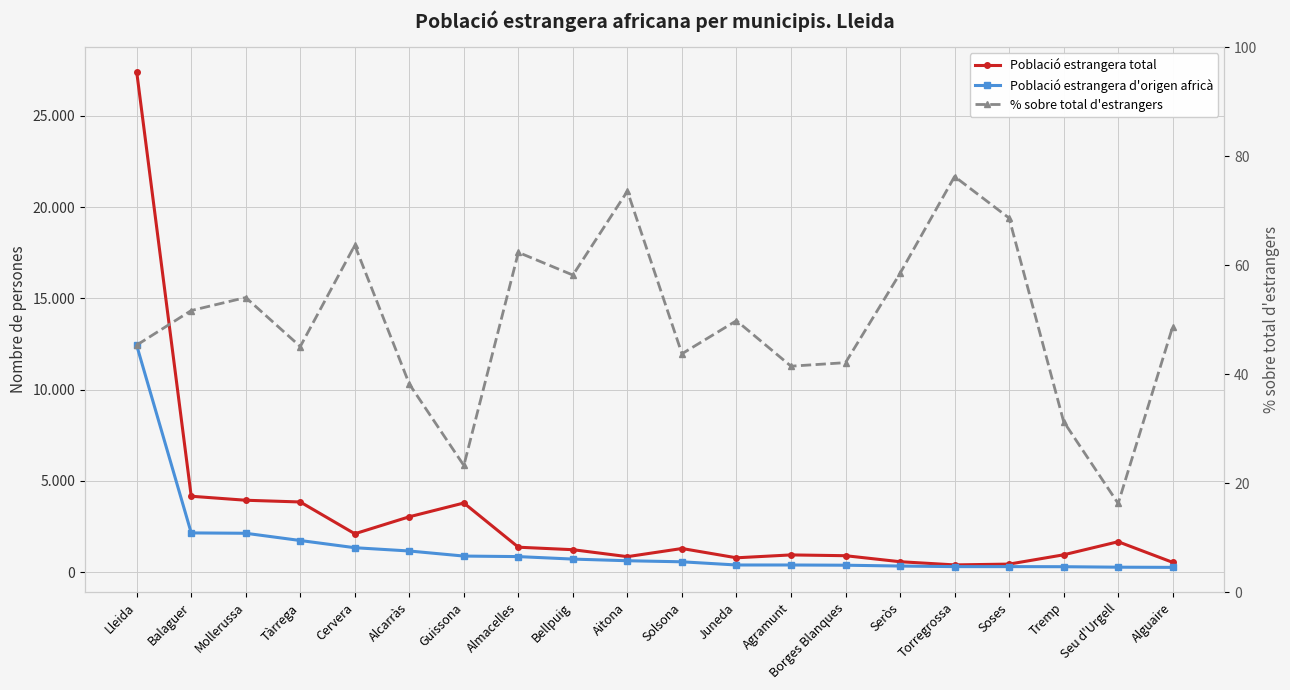

Which series changed the most between Borges Blanques and Seu d'Urgell?

Població estrangera total